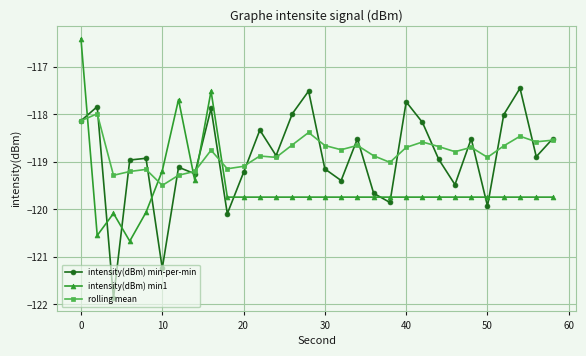

True or false: intensity(dBm) min1 has more than 0 points higher than both neighbors.

True